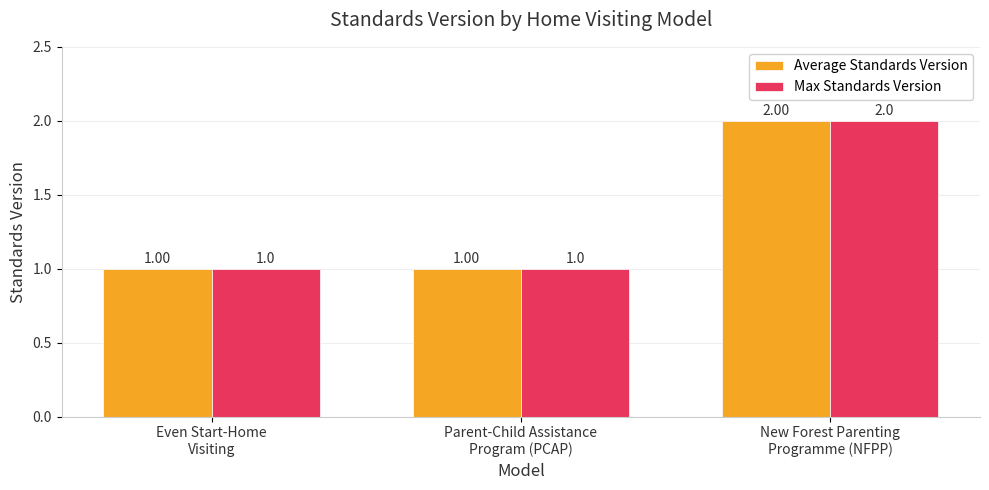

How many bars are there in total?

6